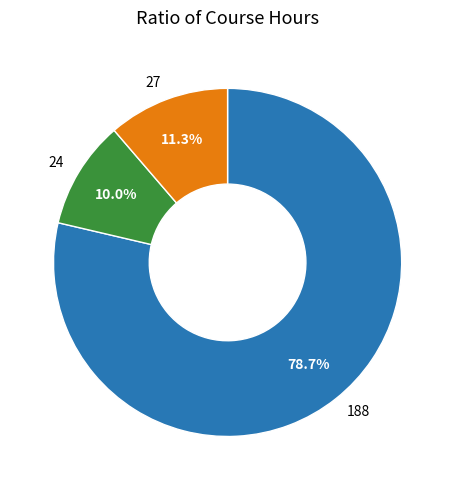

Rank the categories by value from highest to lowest.

188, 27, 24